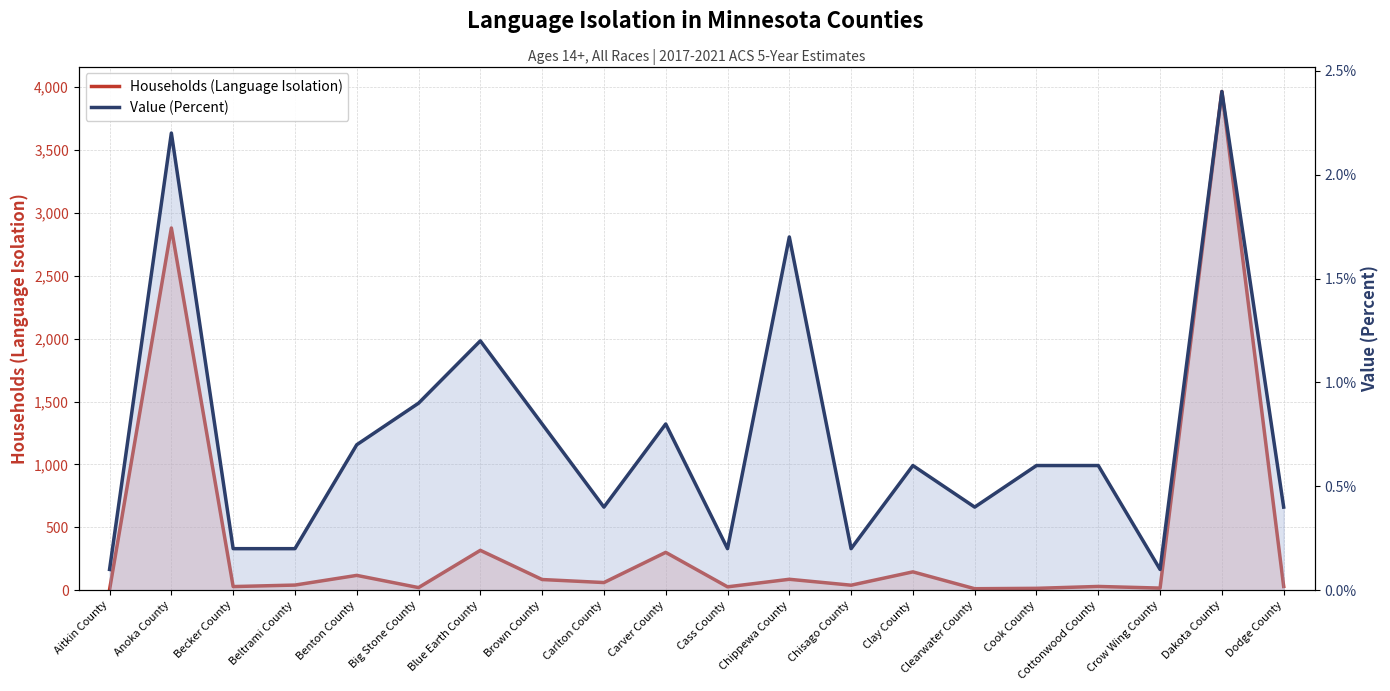

What is the sum of the Households (Language Isolation) values at Dakota County and Anoka County?

6845.0